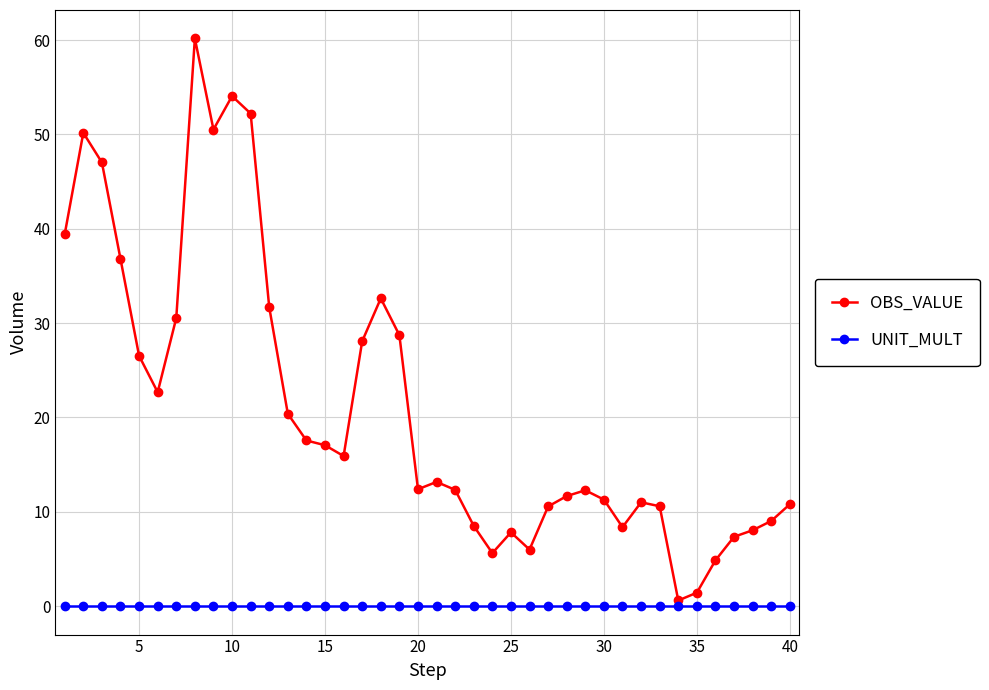

Which series has the largest range (max minus min)?

OBS_VALUE